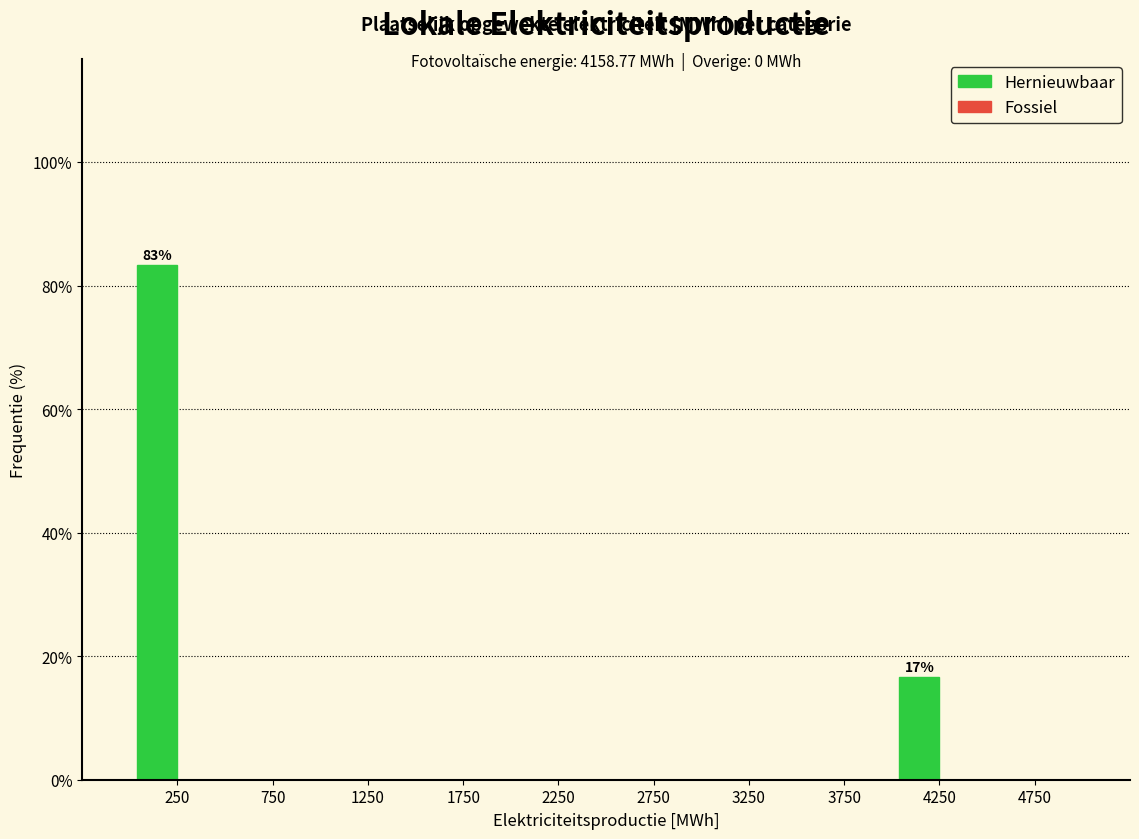

Reading left to right, transcribe all the data shown in this chart.

250=83.3	750=0.0	1250=0.0	1750=0.0	2250=0.0	2750=0.0	3250=0.0	3750=0.0	4250=16.7	4750=0.0